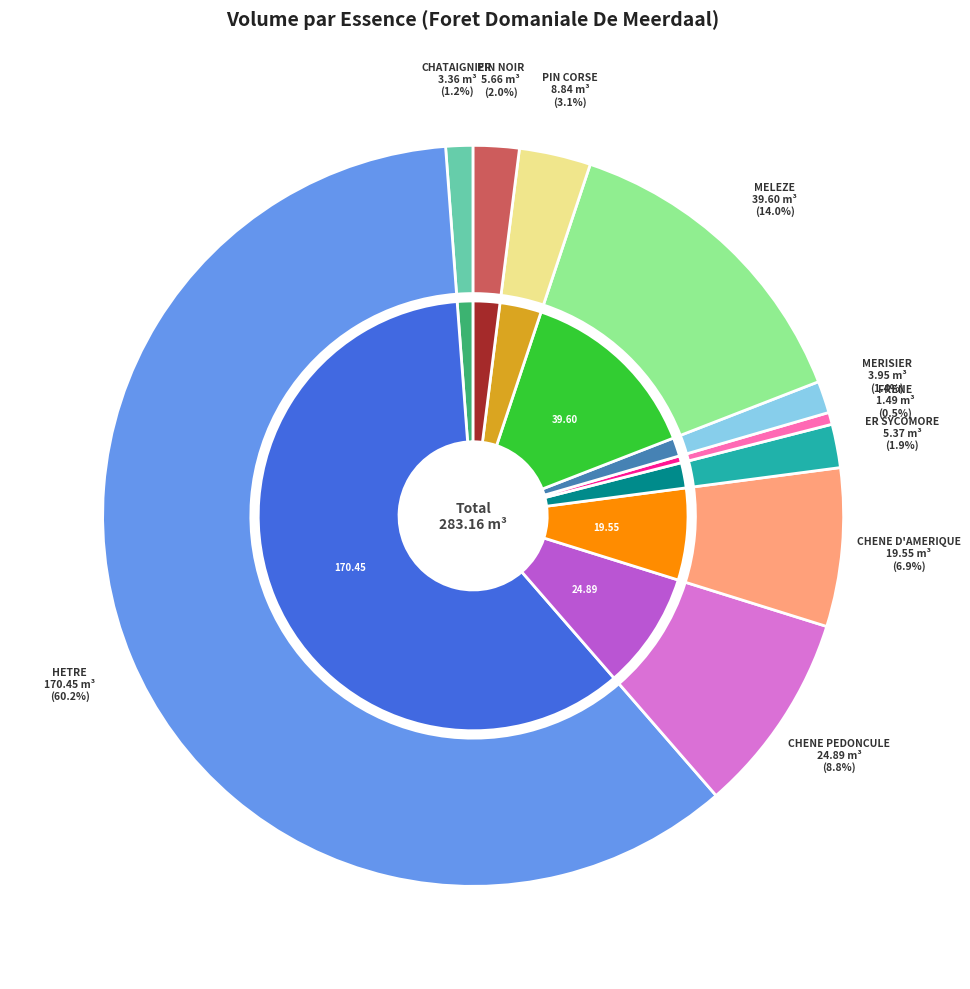

To the nearest percent, what is the difference between the MERISIER and ER SYCOMORE slice percentages?

1%